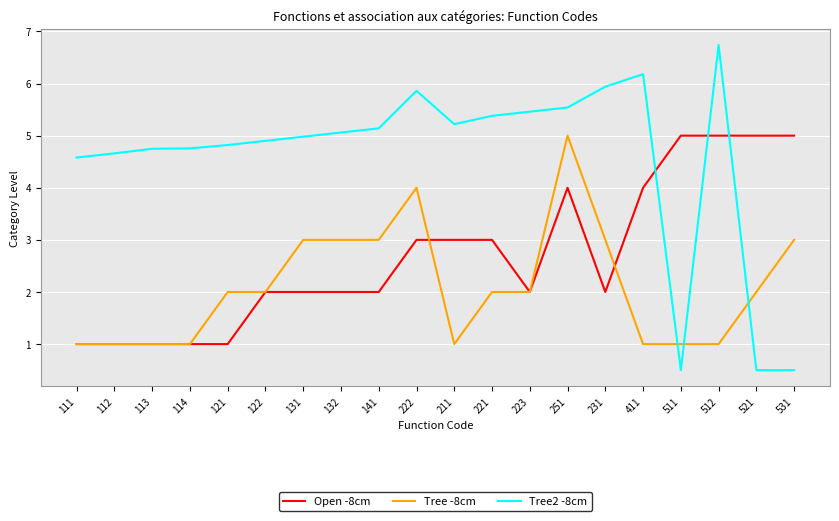

The Tree2 -8cm series shows 1.9 at 112. True or false?

False